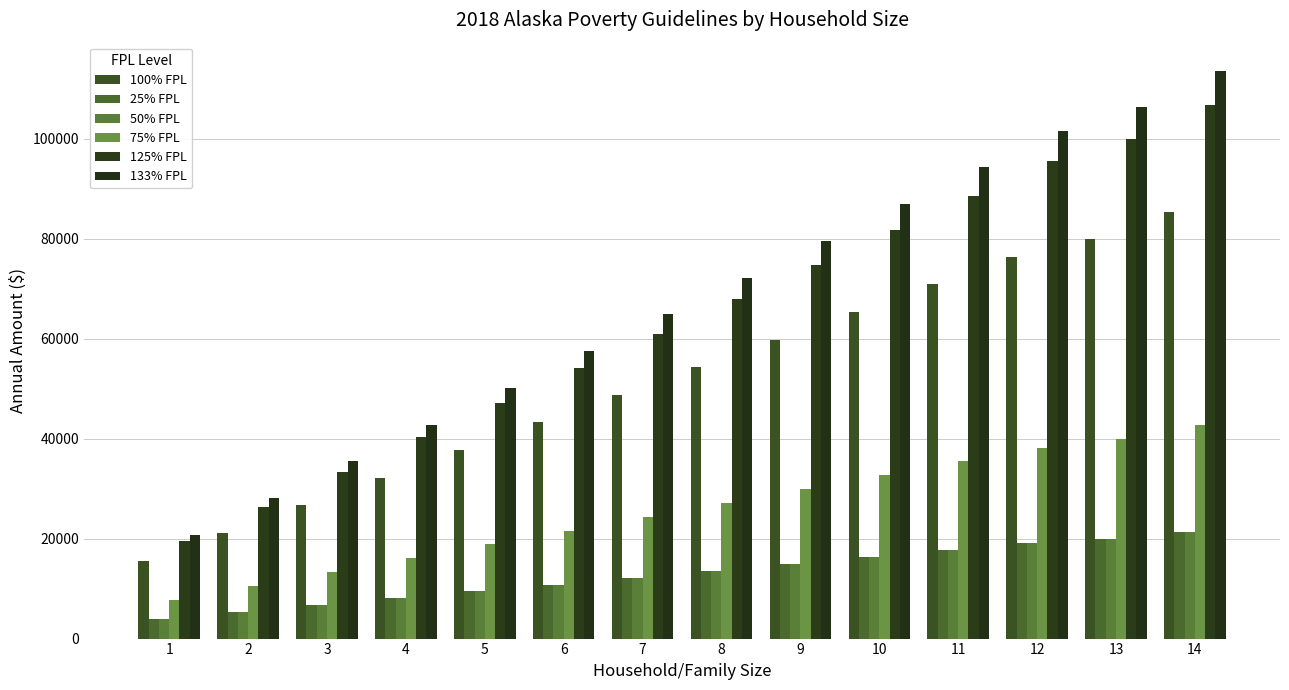

What is the value of the 125% FPL bar at the 10th from the left?

81712.5